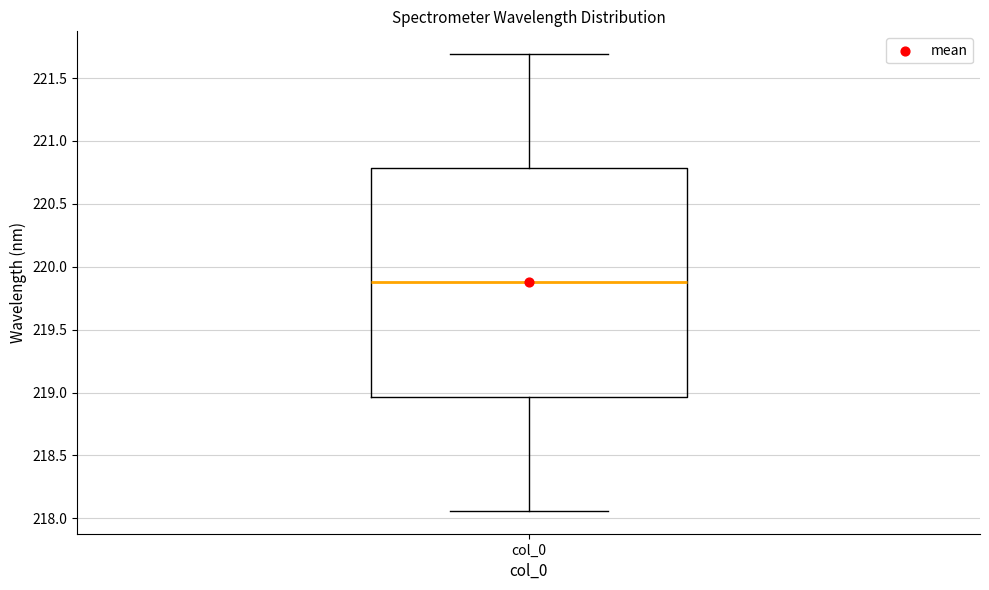

Where does the median line of the box for col_0 sit on the y-axis? The values are not printed on the chart, so give them approximately, as read against the axis.

219.90